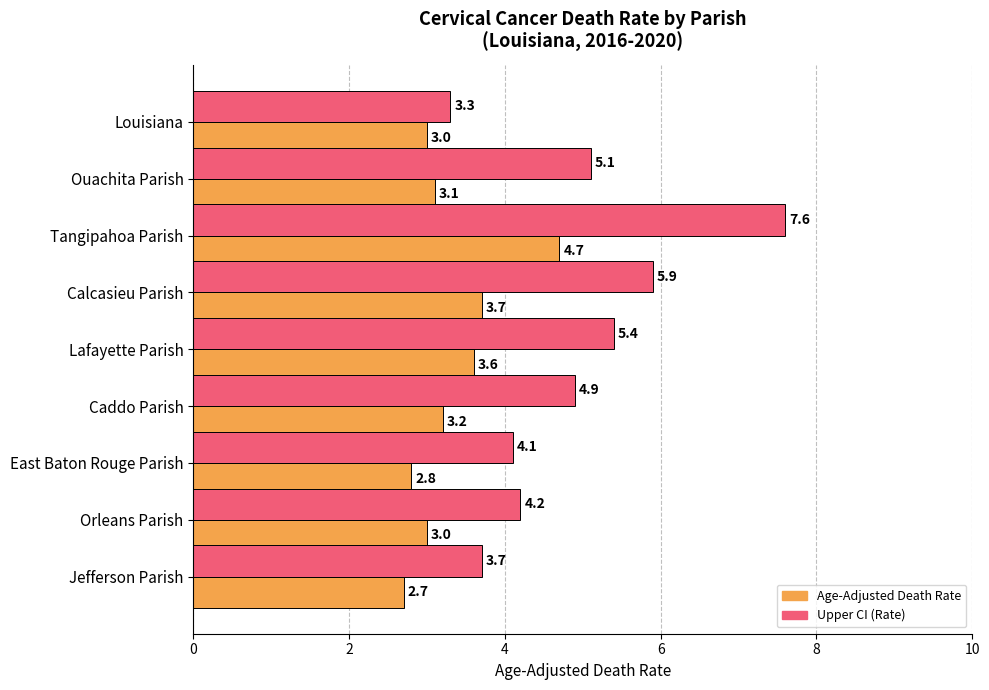

Read the Age-Adjusted Death Rate value at Jefferson Parish.

2.7